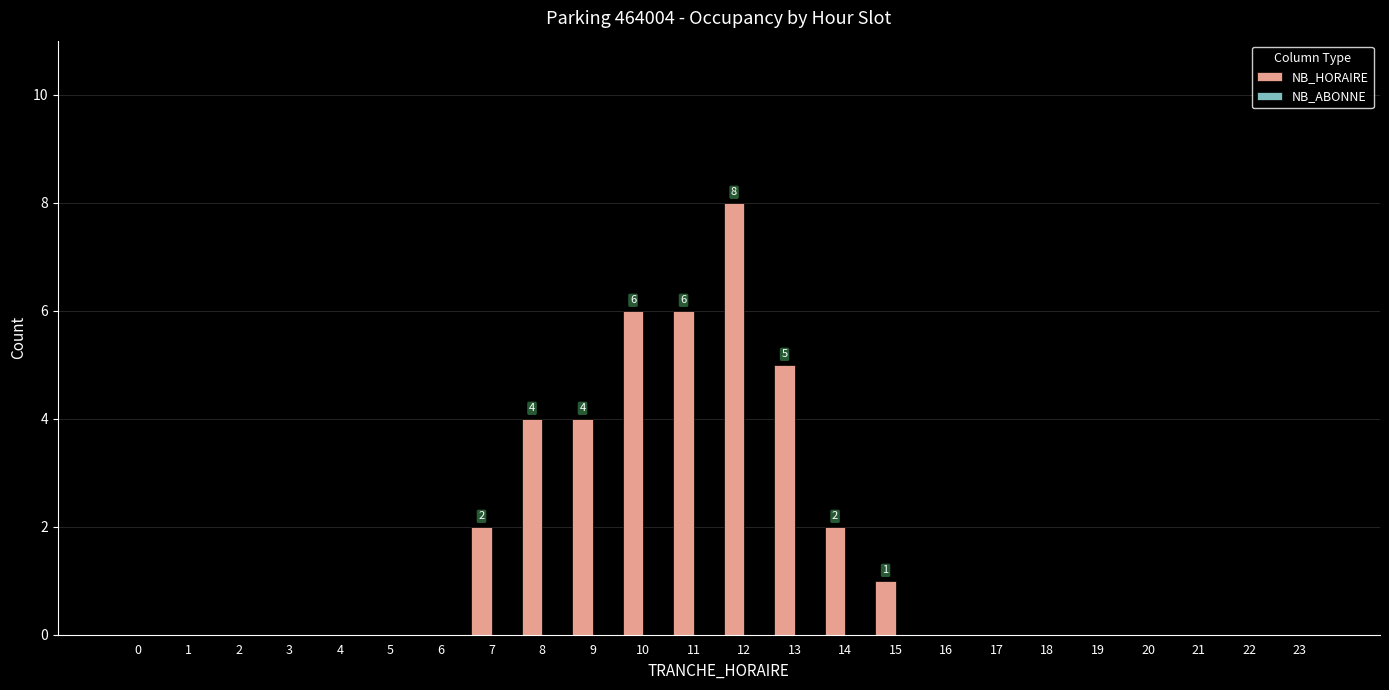

The value at 6 is -4. True or false?

False